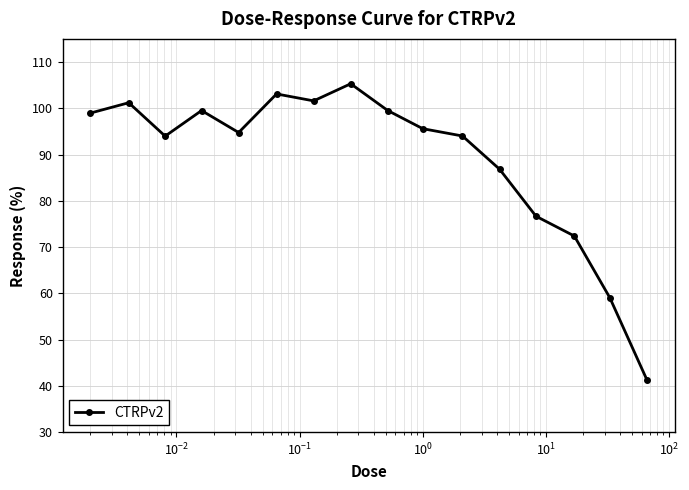

What is the average value?

89.0